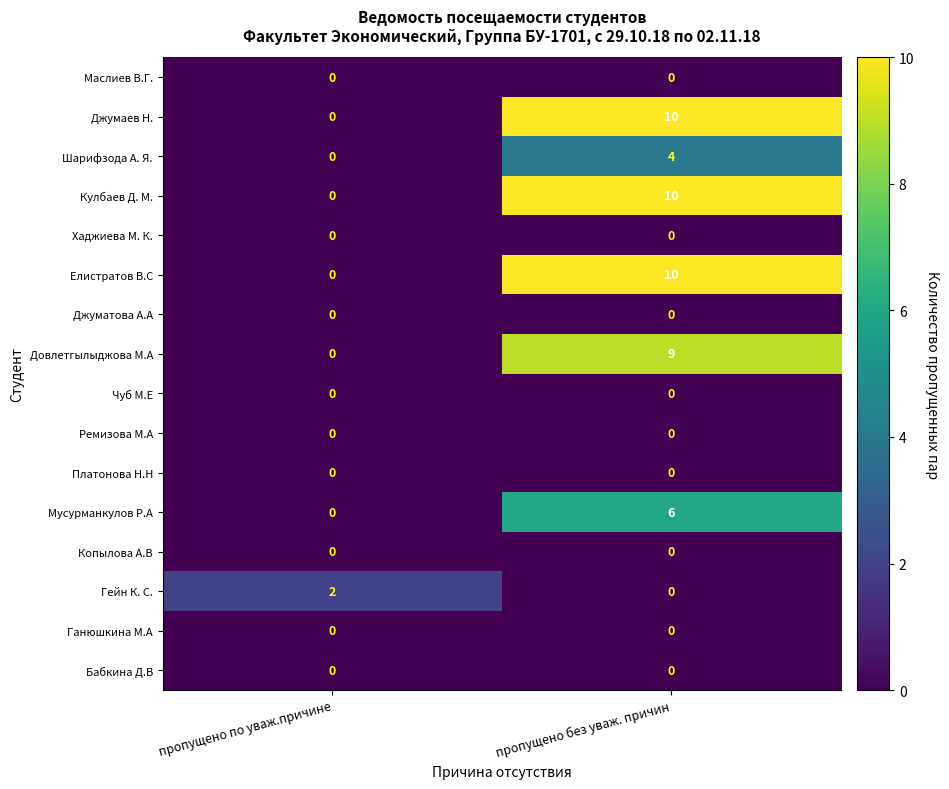

What is the total value across all series at пропущено без уваж. причин?

49